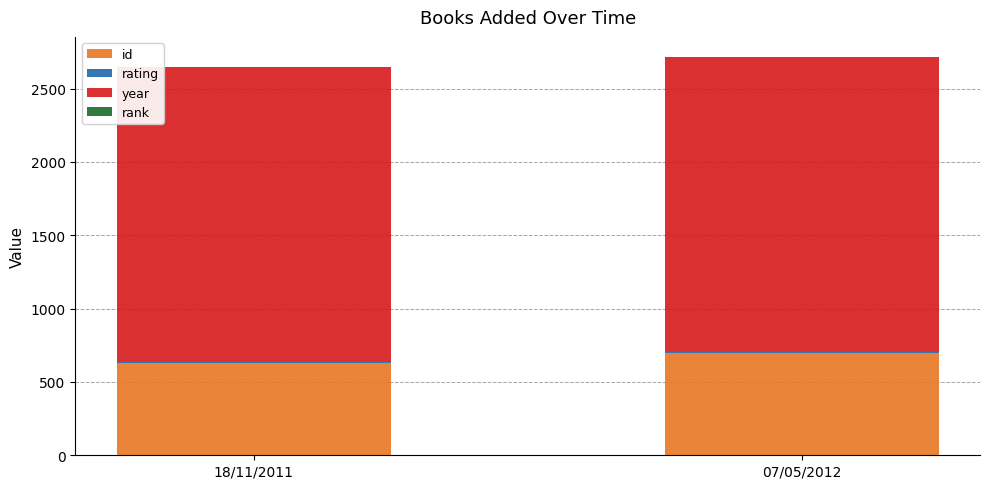

What is the sum of all id values?

1326